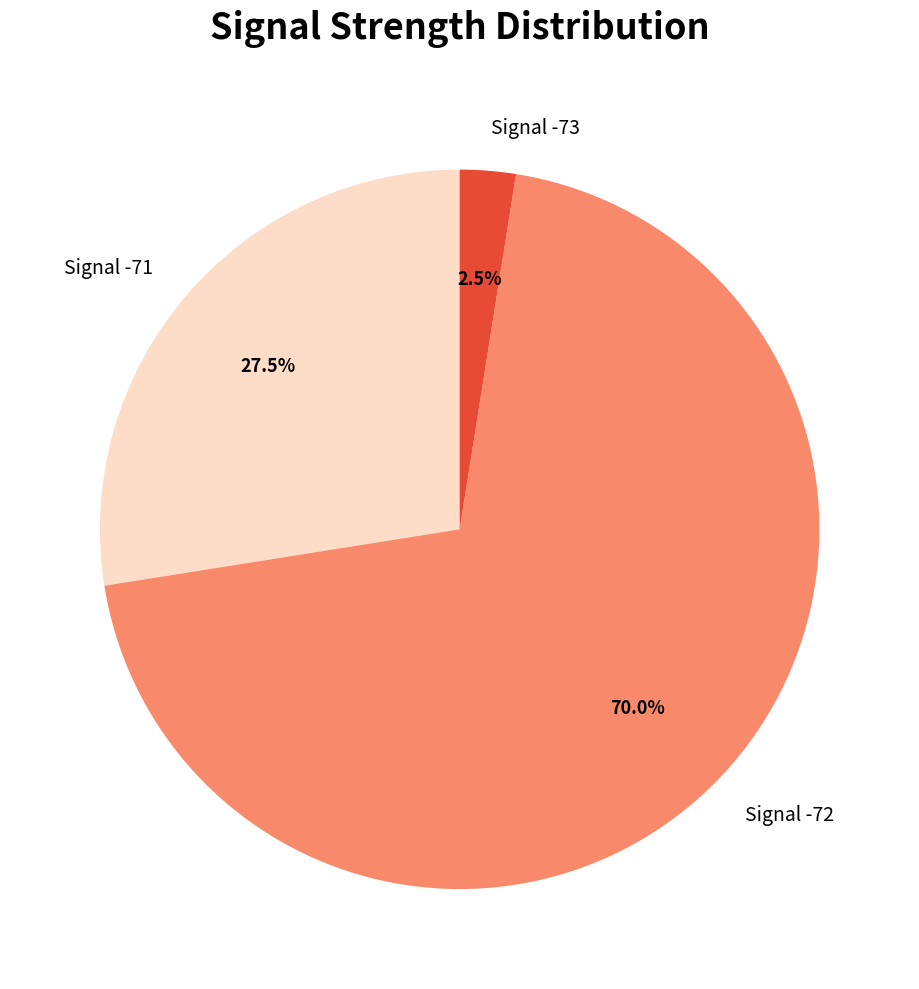

Which slice is the largest?

Signal -72